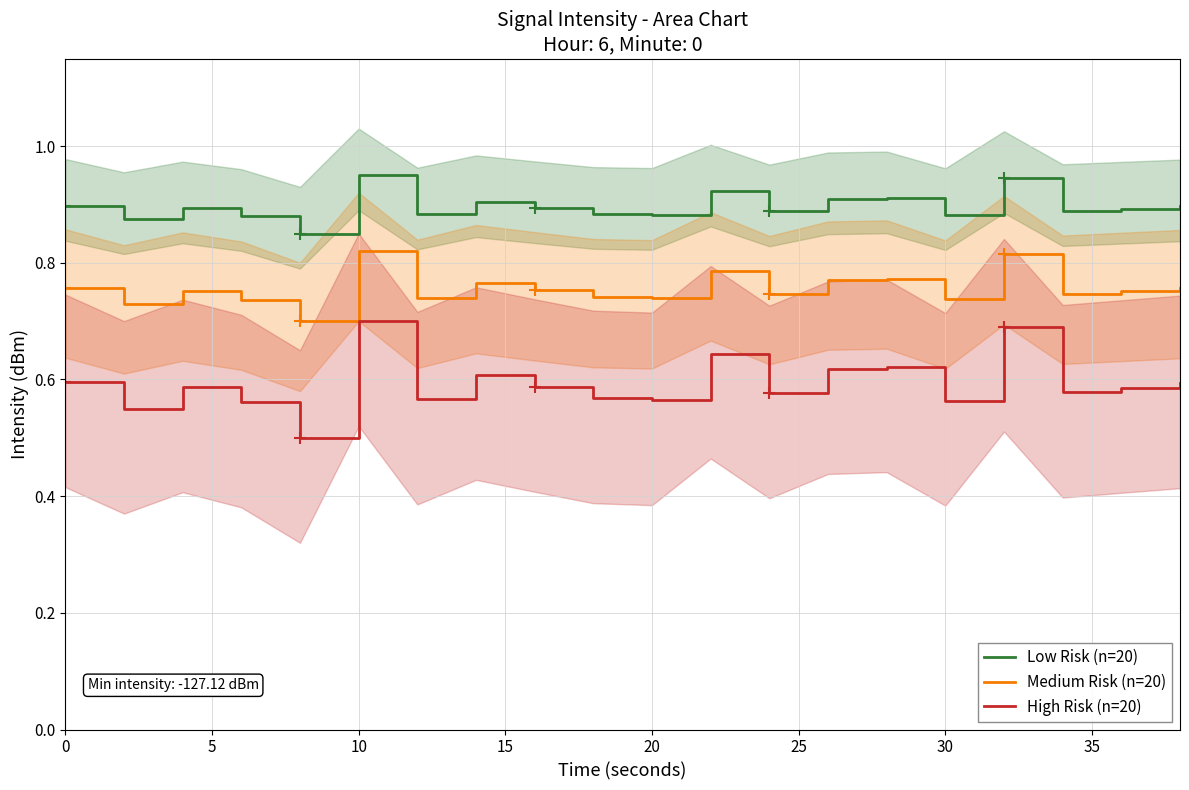

List the series in order of their peak value, highest first.

Low Risk (n=20), Medium Risk (n=20), High Risk (n=20)